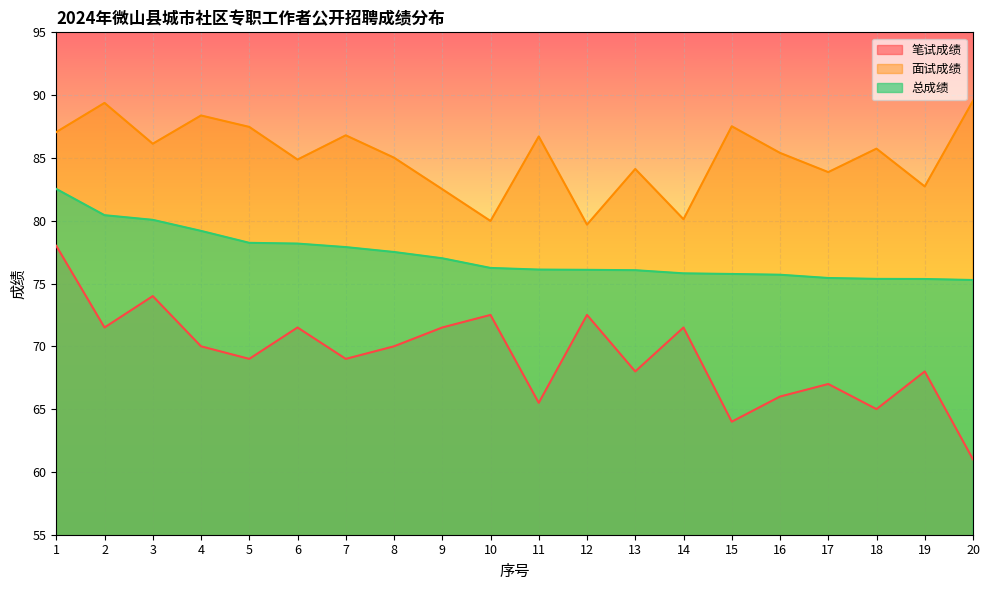

Which series changed the most between 3 and 10?

面试成绩